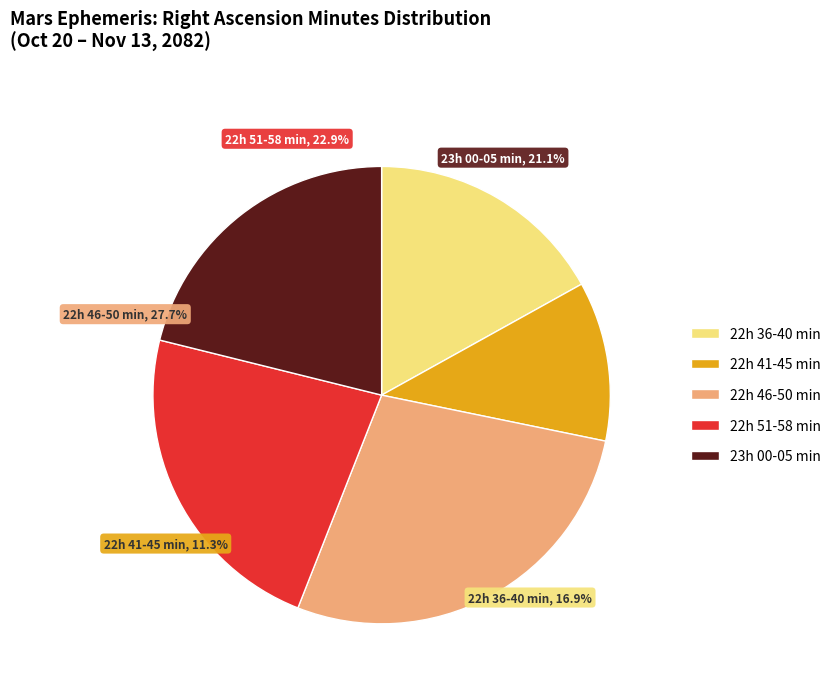

Does 22:42 account for over 50% of the chart?

No